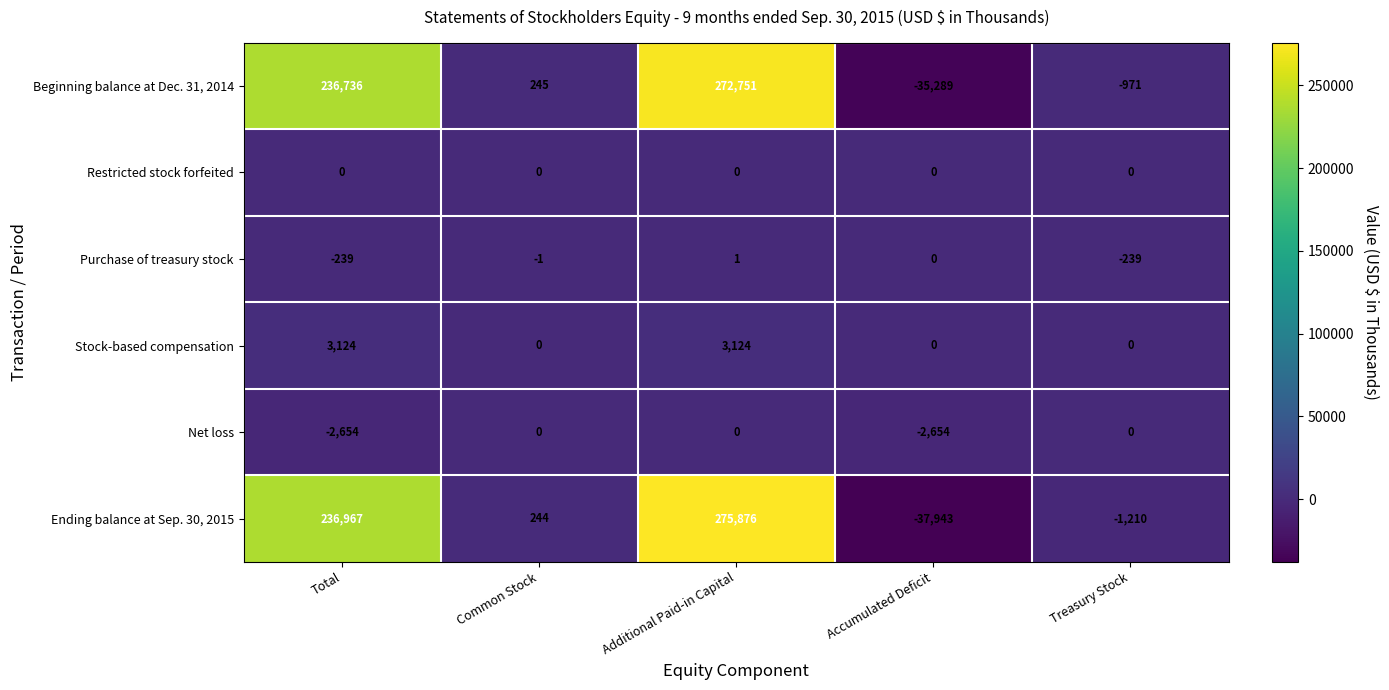

What value does the Net loss series have at Accumulated Deficit?

-2654